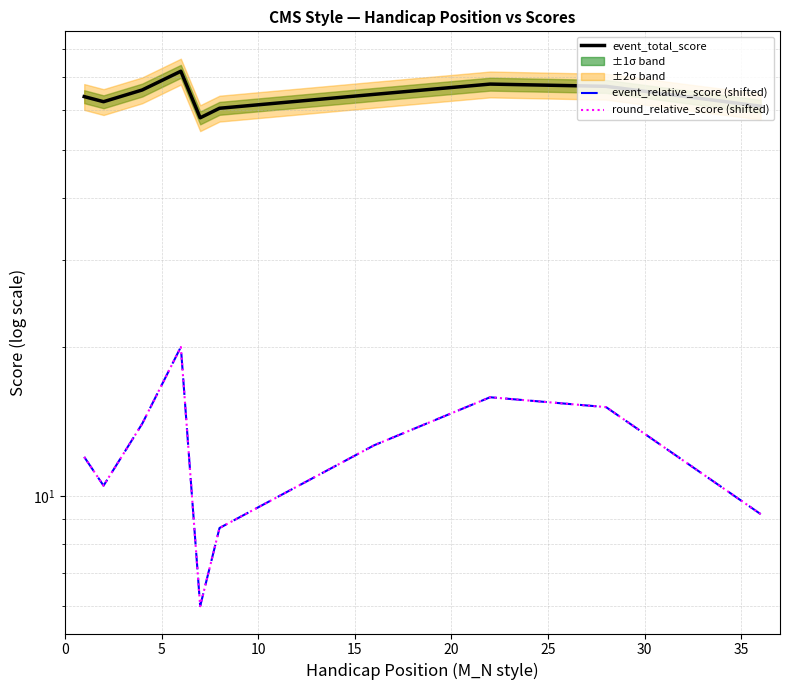

In round_relative_score (shifted), how many points are higher than both neighbors (excluding endpoints)?

2